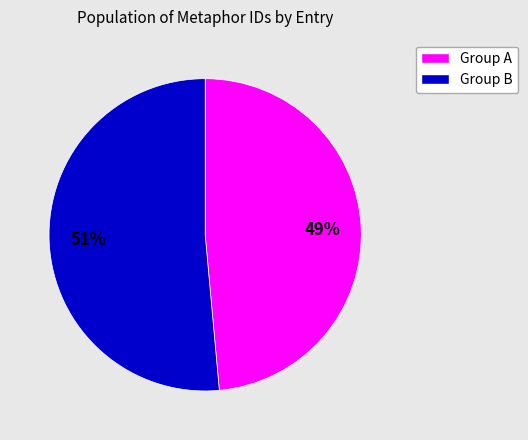

To the nearest percent, what is the average slice percentage?

50%